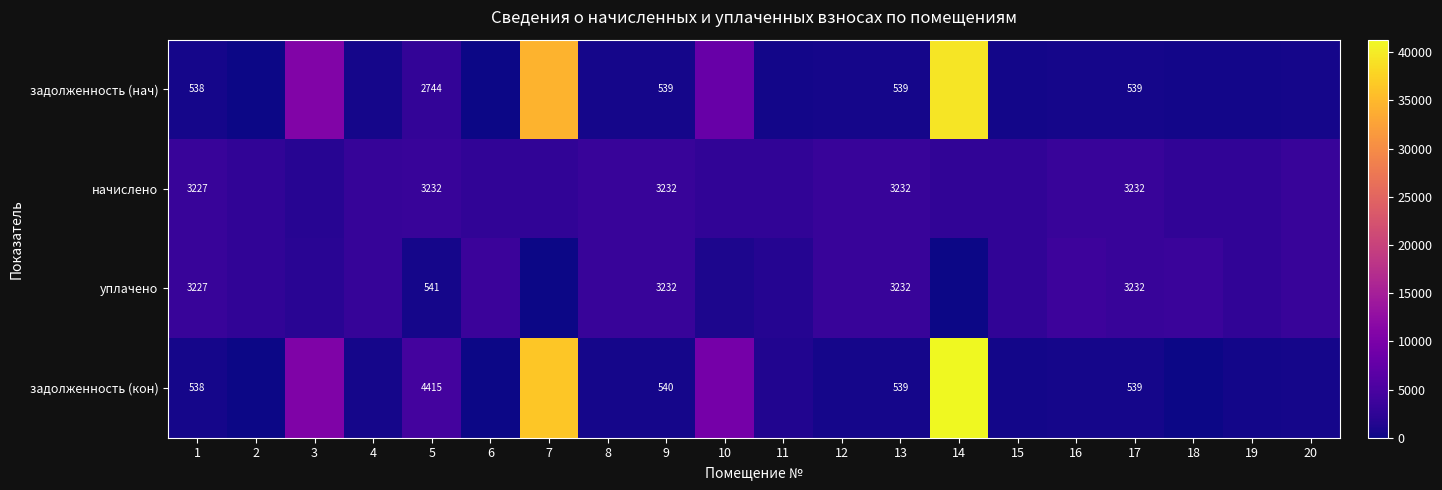

Which series has the widest spread of values?

задолженность (кон)